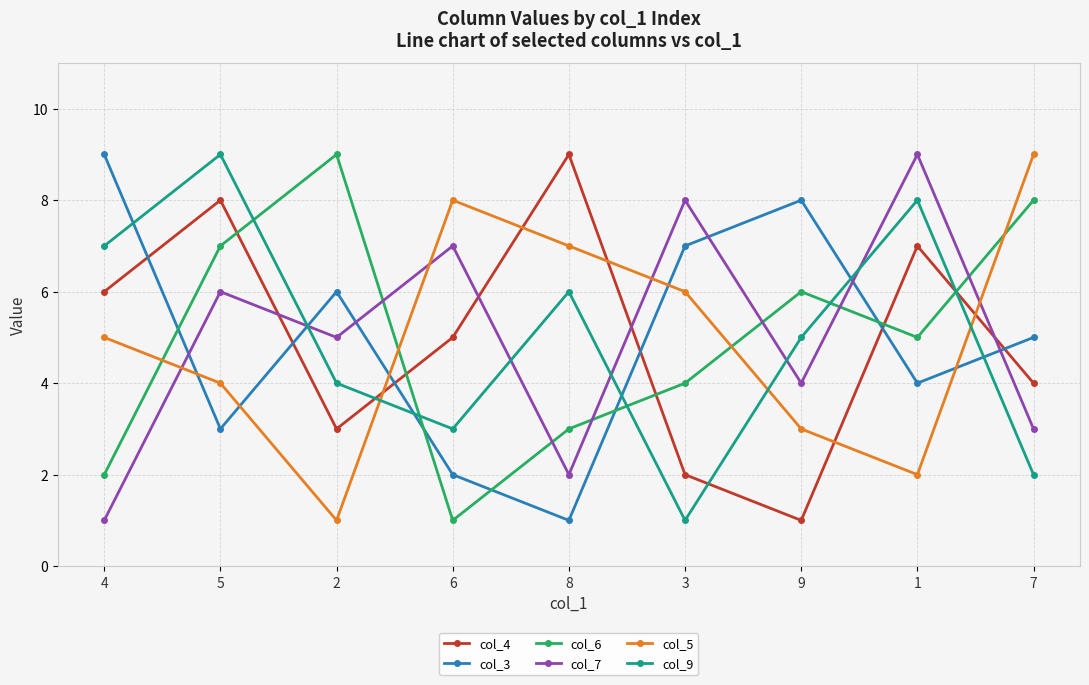

At 5, list the series in order from smallest to largest.

col_3, col_5, col_7, col_6, col_4, col_9